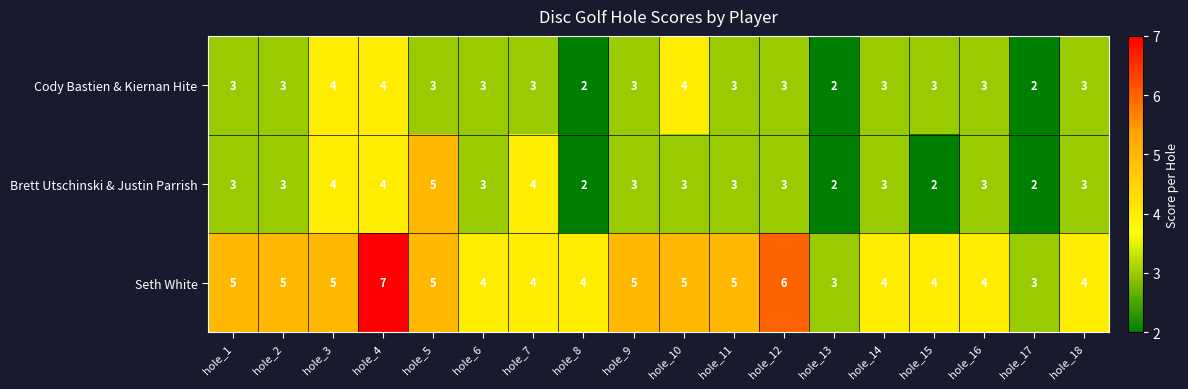

List the series in order of their peak value, highest first.

Seth White, Brett Utschinski & Justin Parrish, Cody Bastien & Kiernan Hite